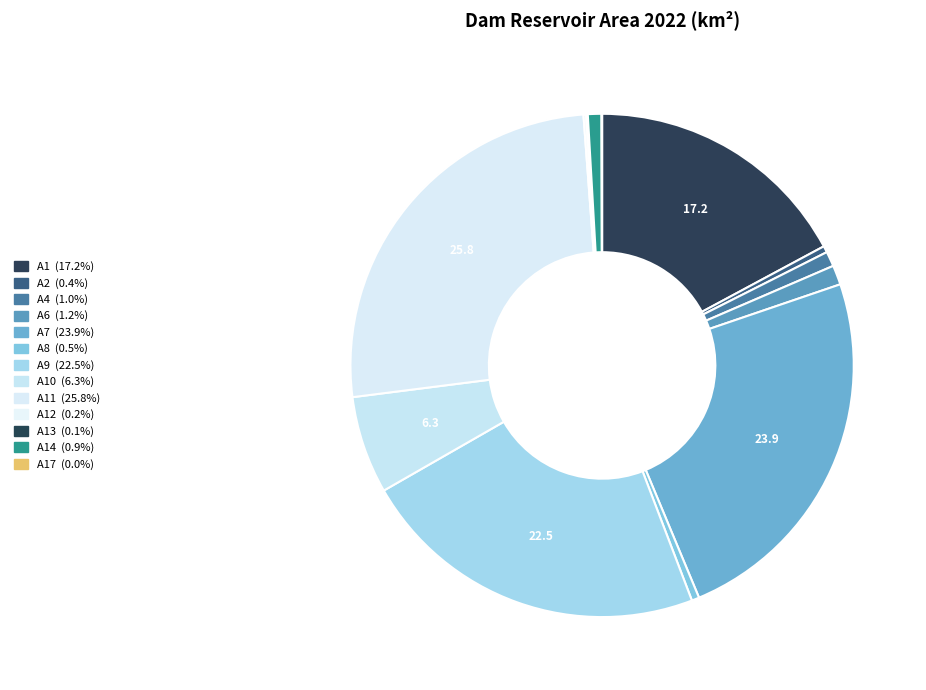

Rank the categories by value from lowest to highest.

A17, A13, A12, A2, A8, A14, A4, A6, A10, A1, A9, A7, A11